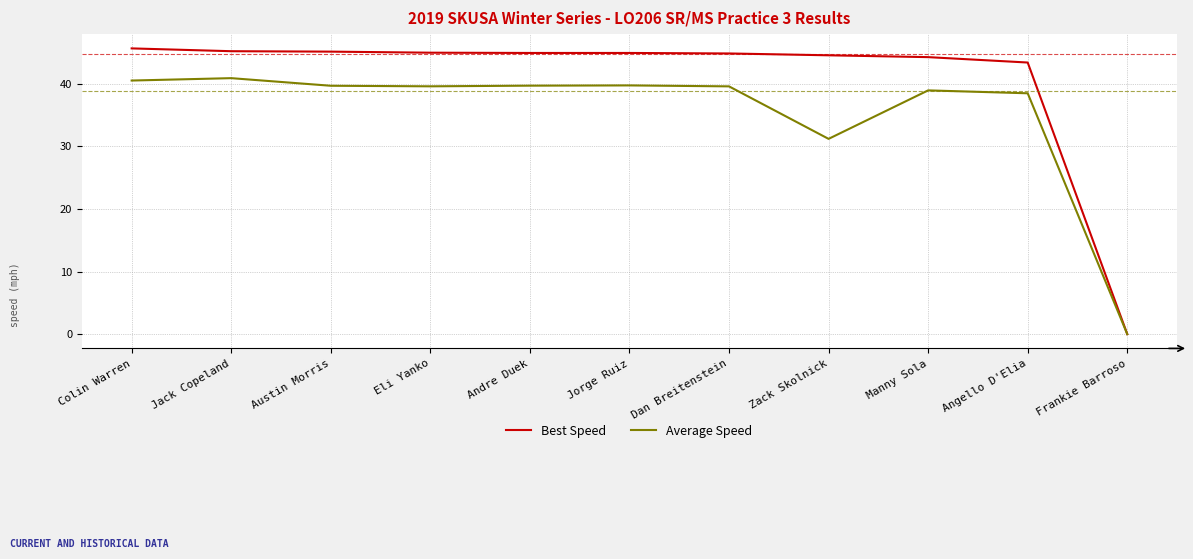

Where is Average Speed nearest to the value 20?

Zack Skolnick